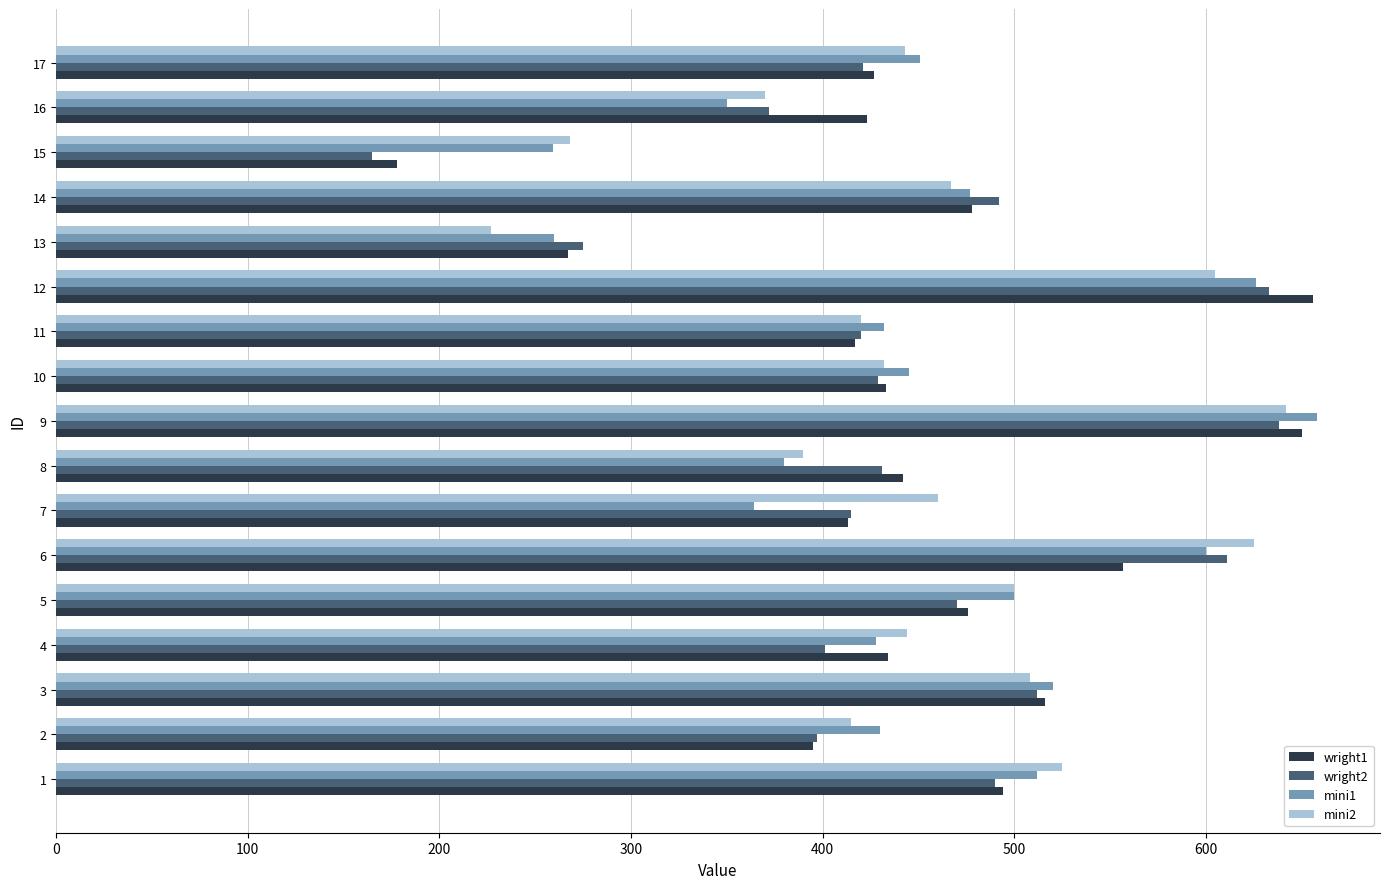

What is the total value across all series at 10?

1739